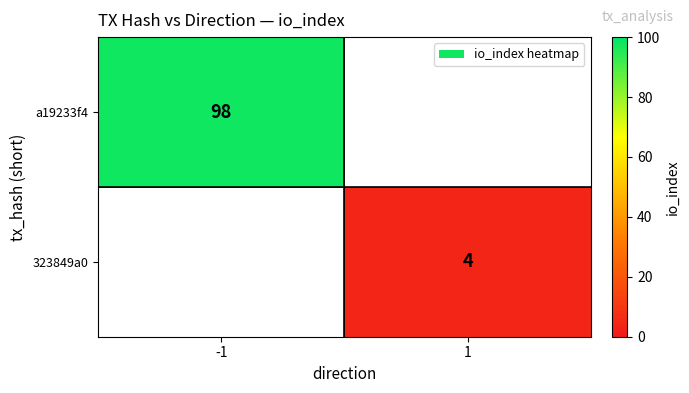

Count the number of data series in this chart.

2